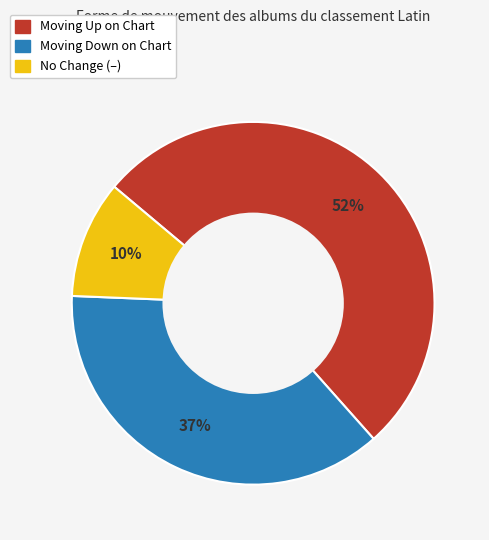

Is there any slice that represents more than half of the pie?

Yes